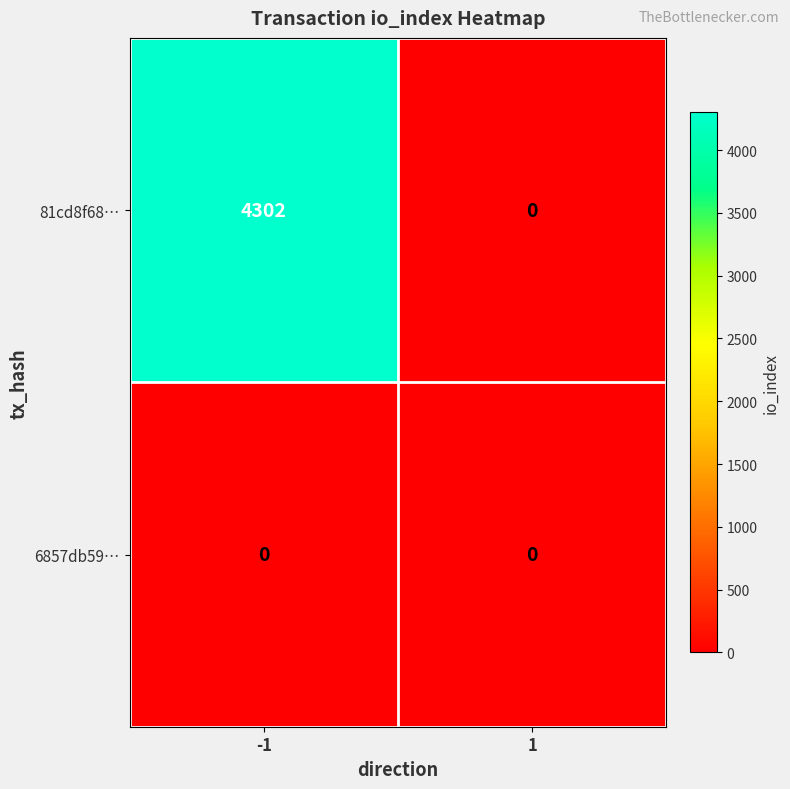

Rank the series by their maximum value, from lowest to highest.

6857db59…, 81cd8f68…